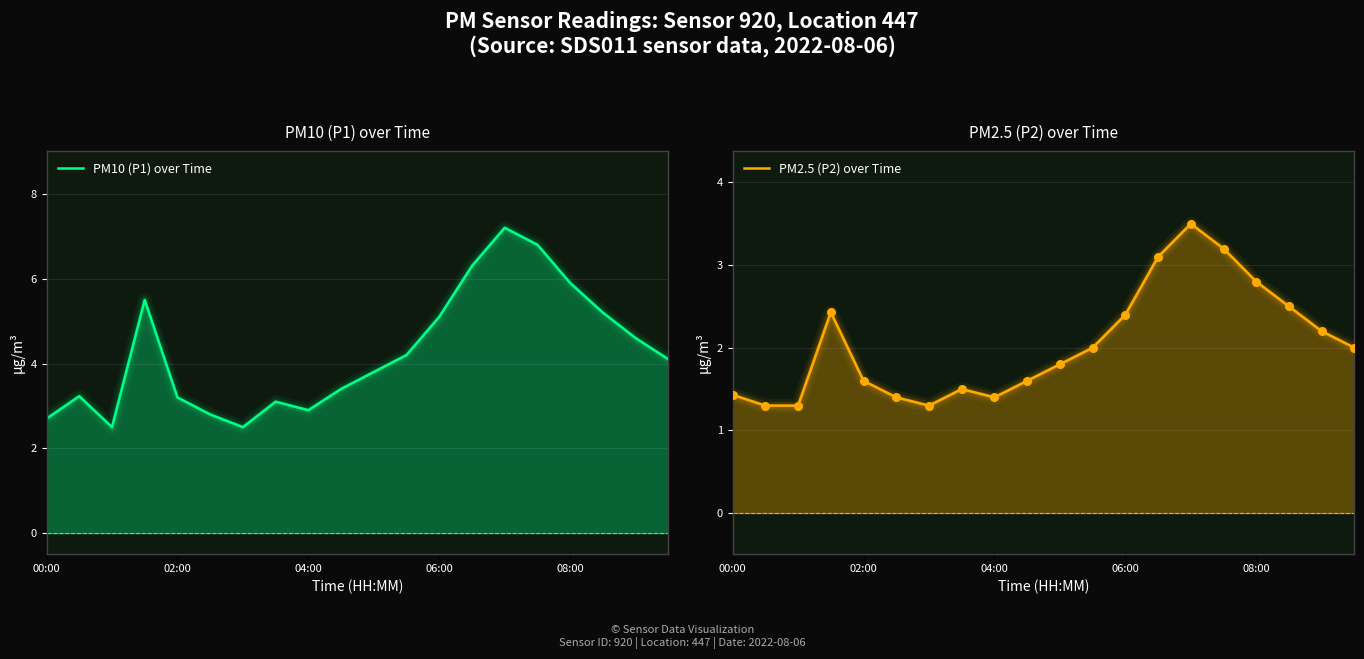

Is the value of PM2.5 (P2) over Time at 14 greater than the value of PM10 (P1) over Time at 02:00?

Yes